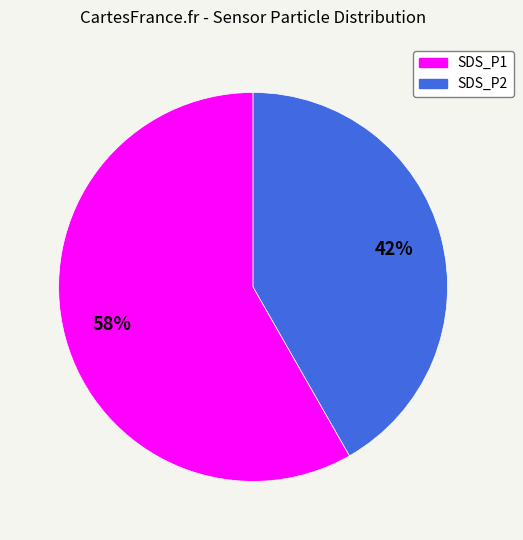

Between SDS_P2 and SDS_P1, which is larger?

SDS_P1